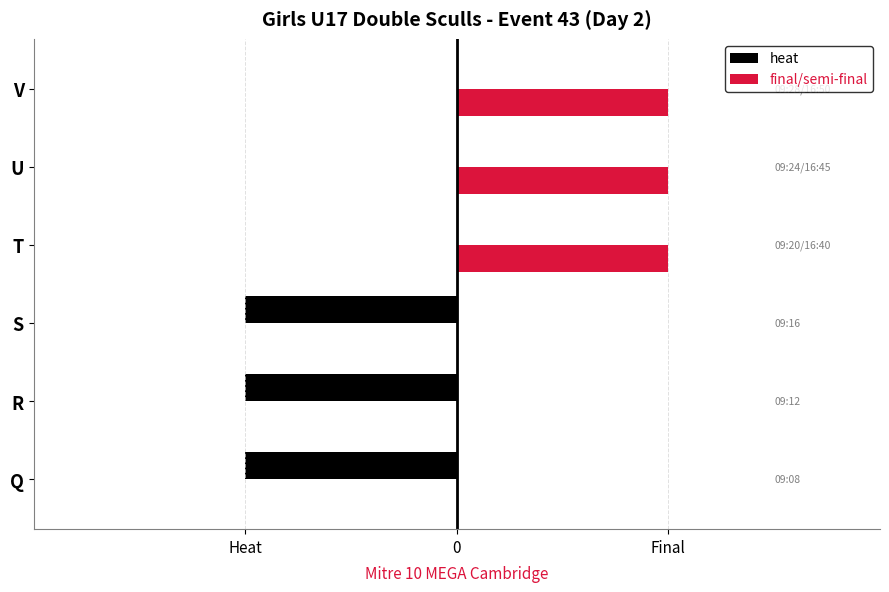

List the series in order of their peak value, lowest first.

heat, final/semi-final